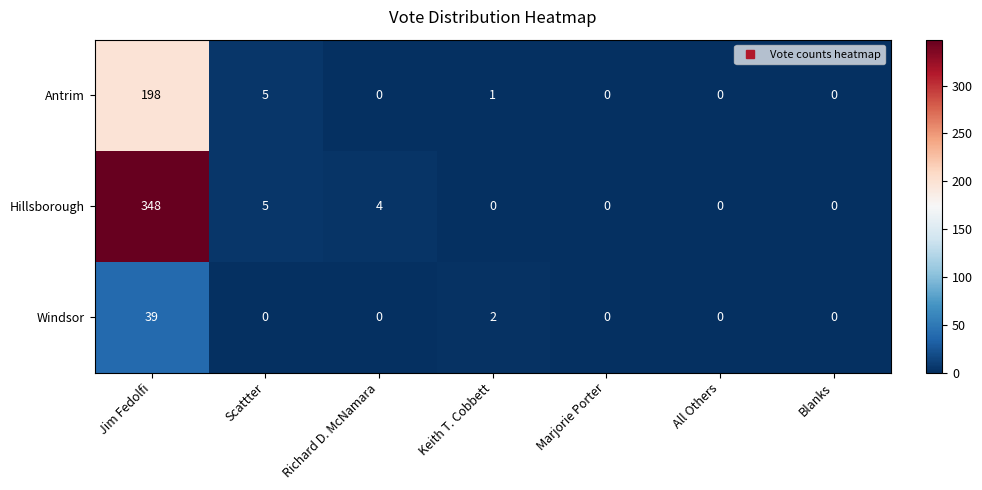

Which series changed the most between Richard D. McNamara and Marjorie Porter?

Hillsborough